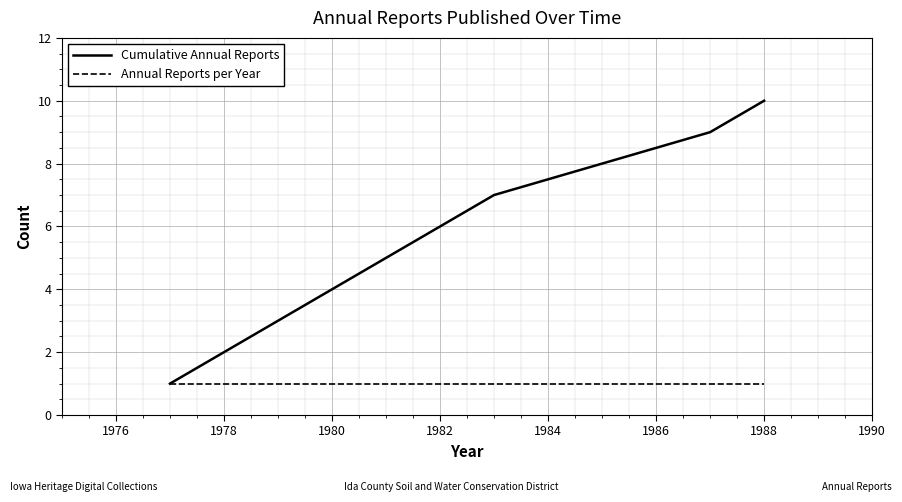

Rank the series by their maximum value, from lowest to highest.

Annual Reports per Year, Cumulative Annual Reports